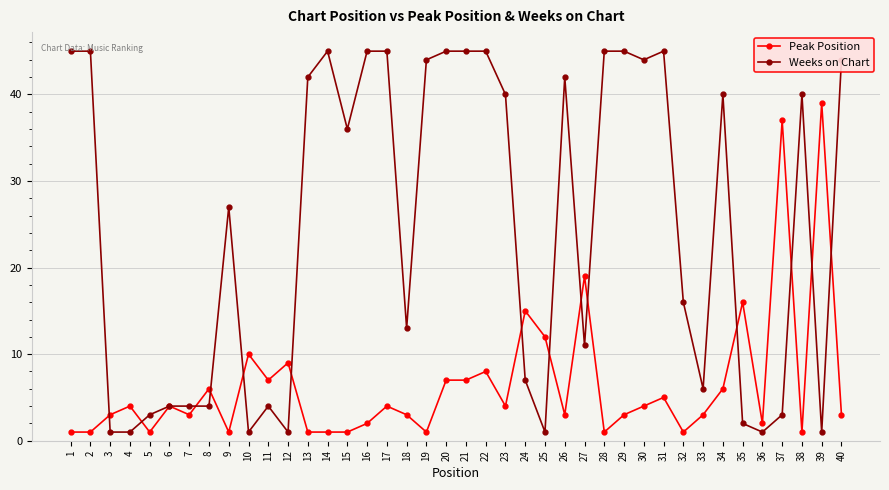

How many values in the Weeks on Chart series are below 36?

20